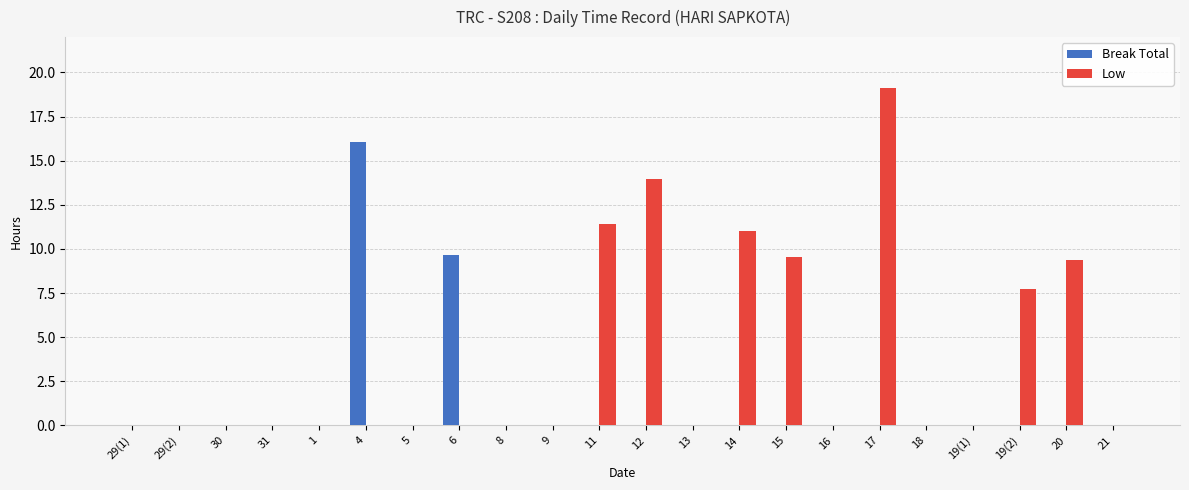

The Break Total series shows -5.1 at 13. True or false?

False